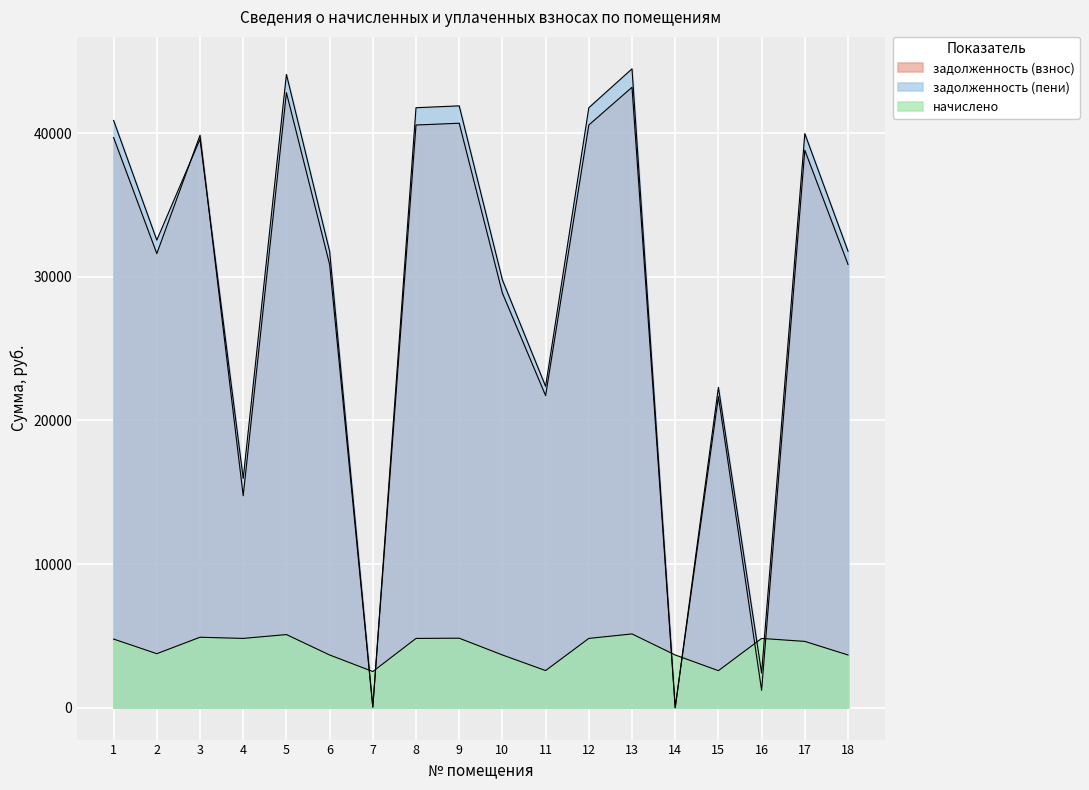

What is the total value across all series at 9?

87445.8